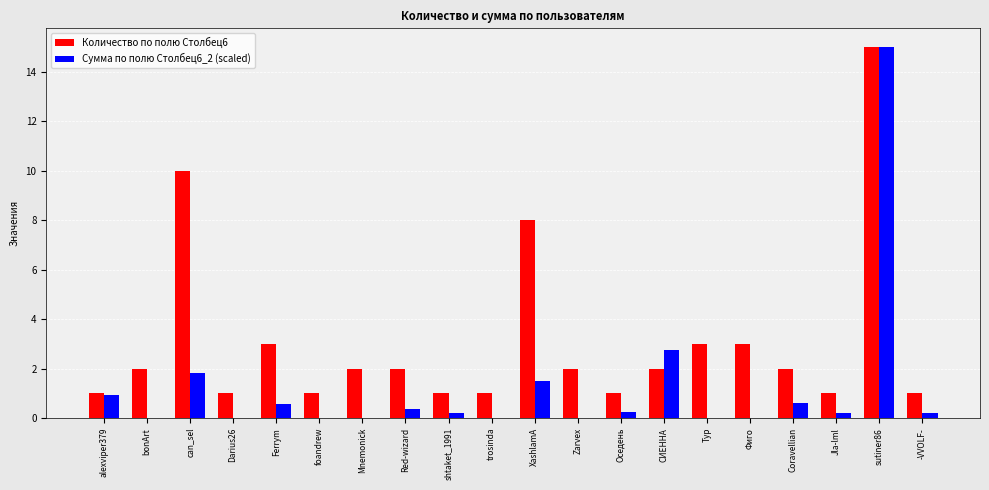

How many groups of bars are there?

20